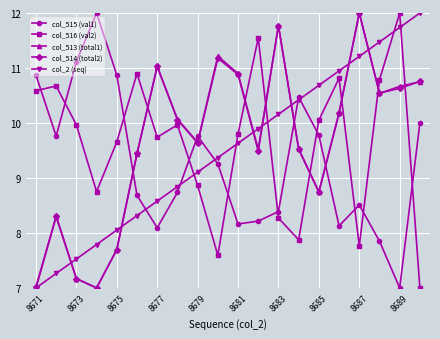

True or false: col_515 (val1) and col_516 (val2) intersect in this chart.

True